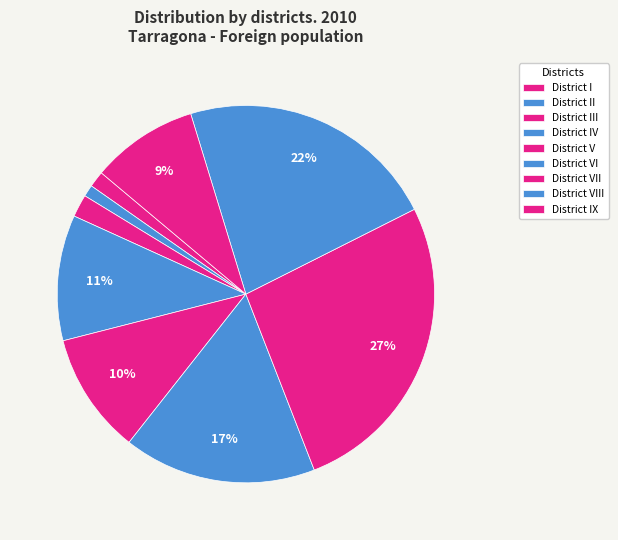

Which has a higher value, District I or District V?

District V